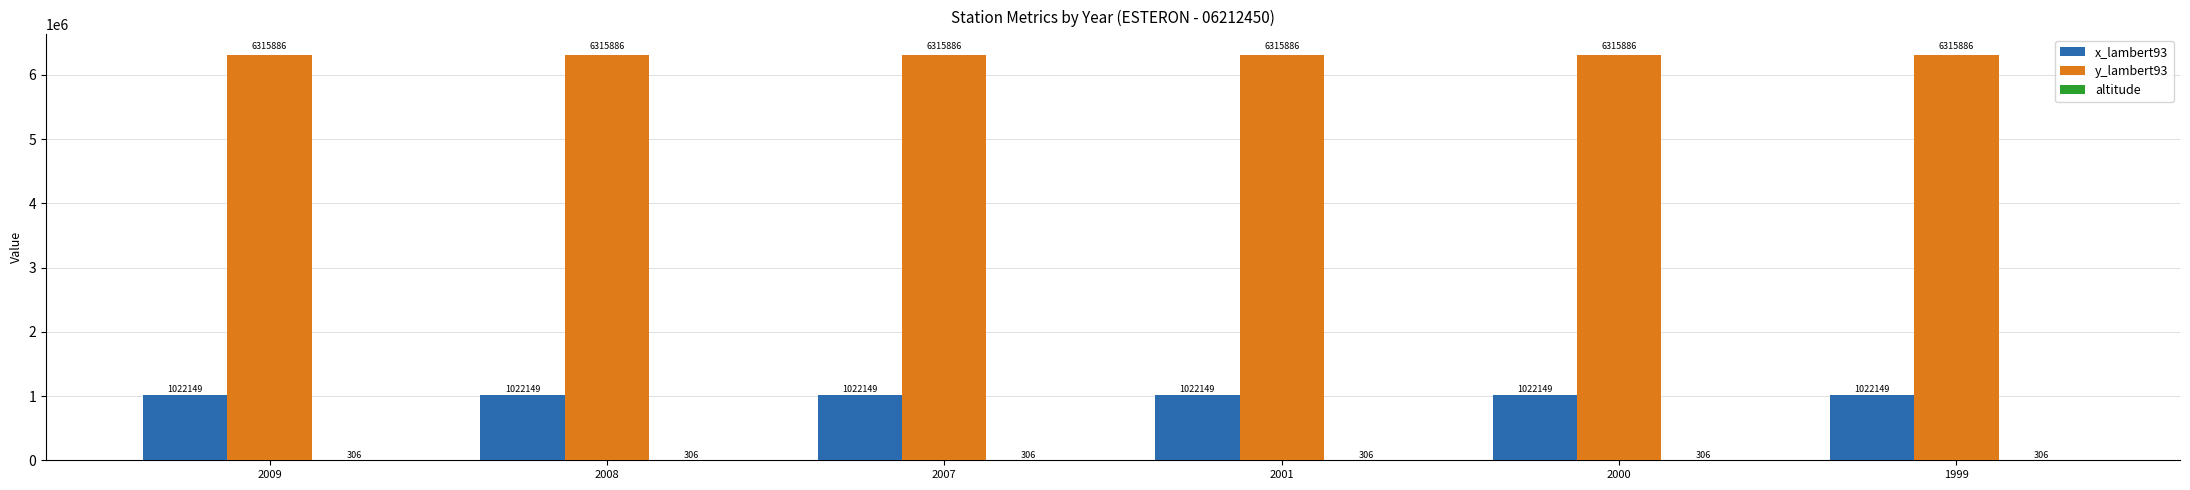

What is the greatest value displayed?

6315886